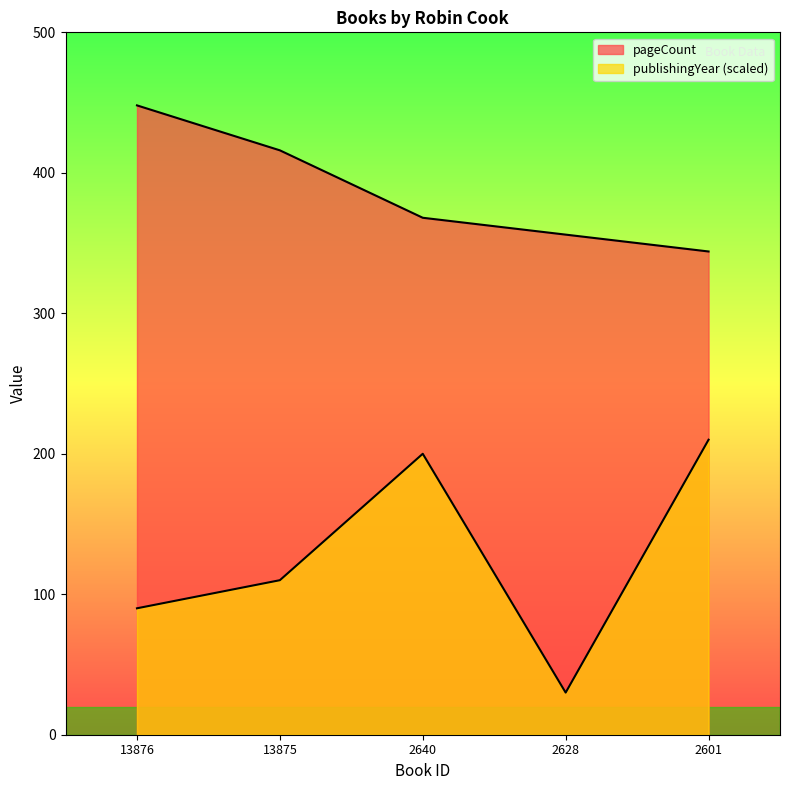

At 13876, list the series in order from largest to smallest.

pageCount, publishingYear